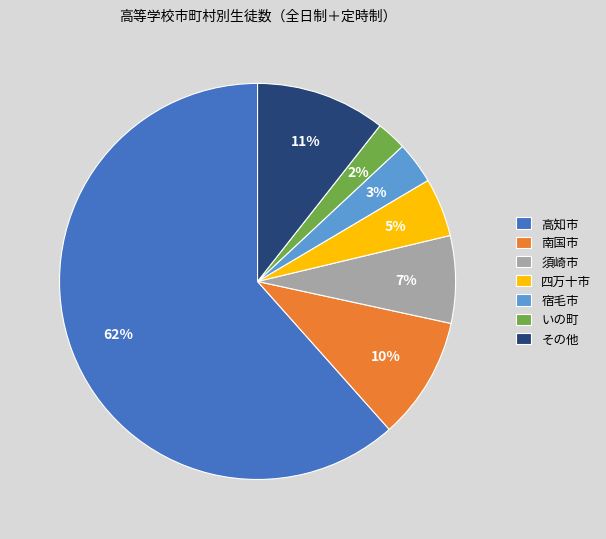

Which has a higher value, 宿毛市 or 須崎市?

須崎市